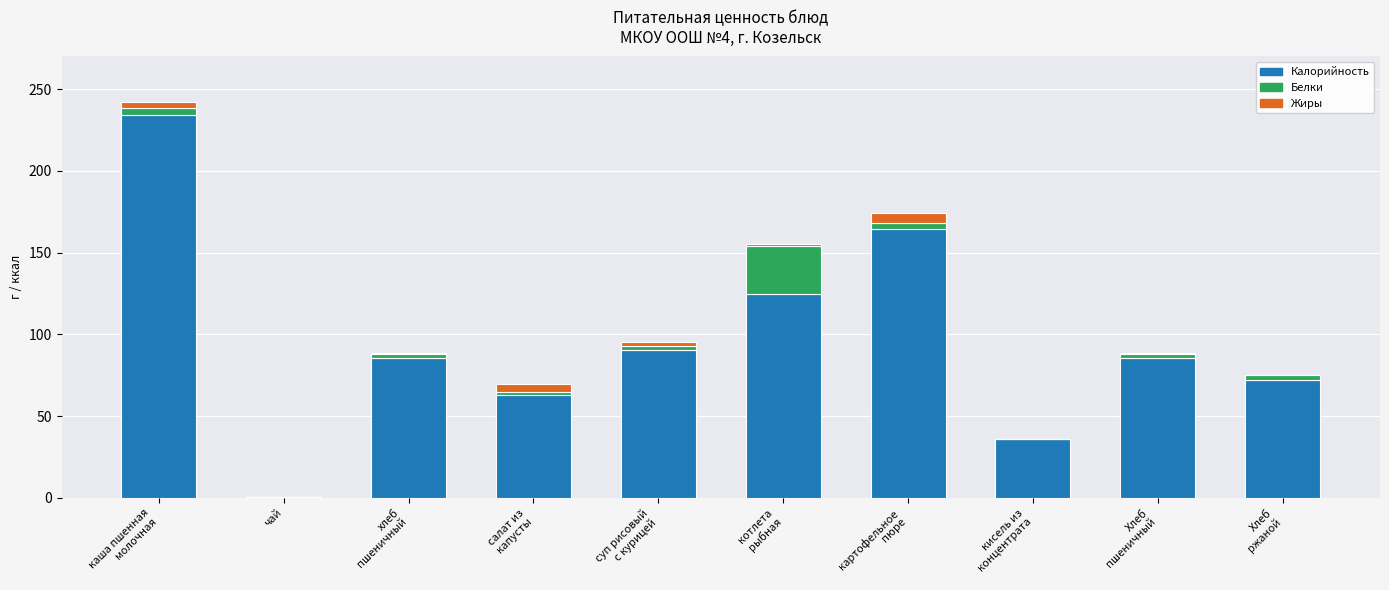

How many series are shown in this chart?

3